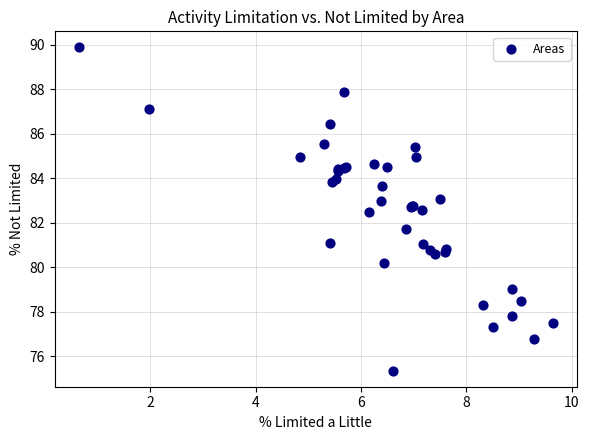

What Y value in the scatter plot is closest to 82?

81.7